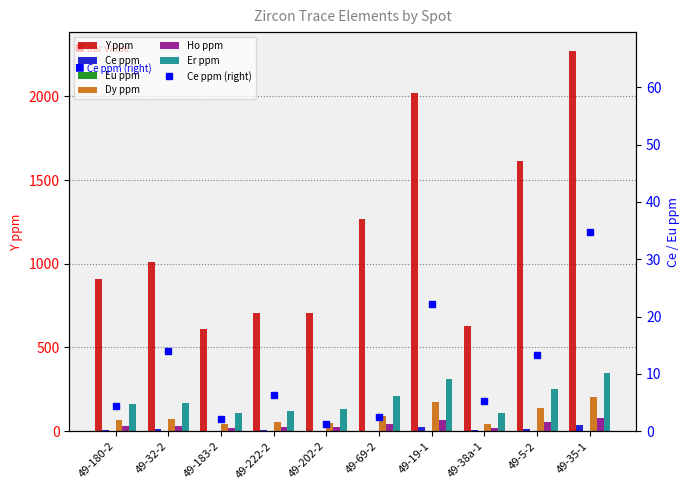

Which series has the largest total across all categories?

Y ppm